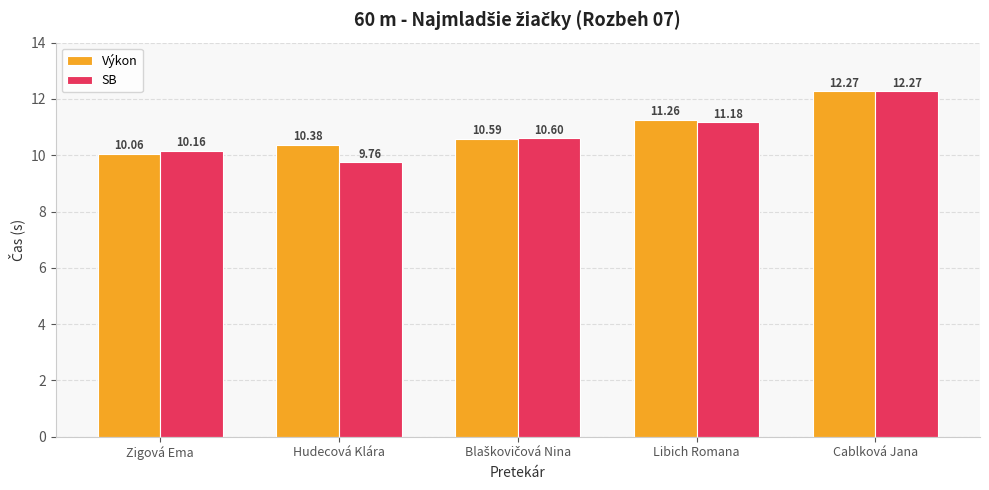

What is the spread (max minus min) of values at Hudecová Klára?

0.6